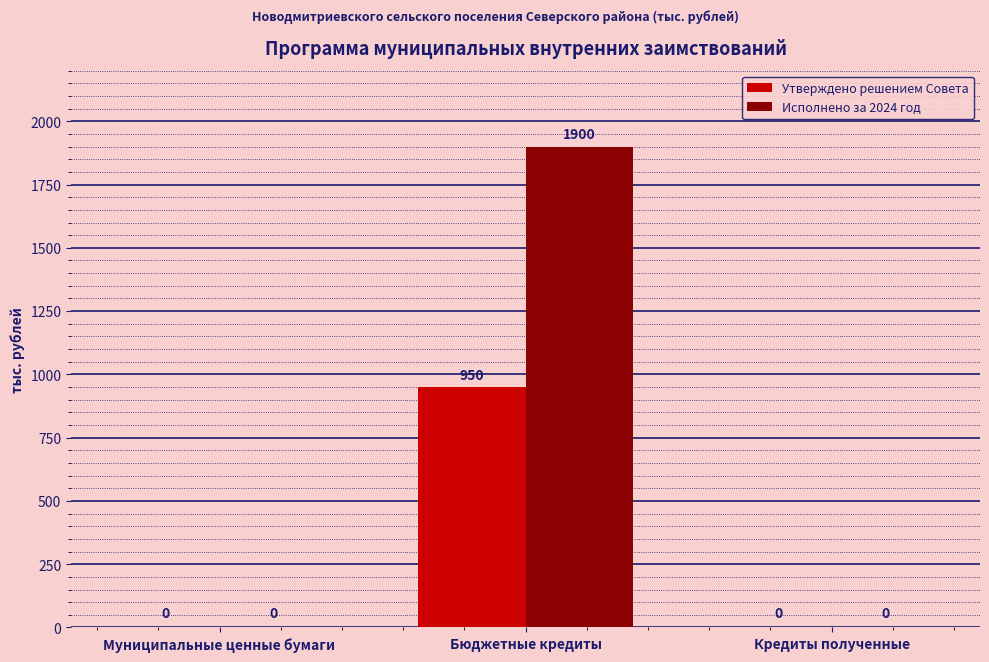

Between Муниципальные ценные бумаги and Бюджетные кредиты, which series saw the biggest shift?

Исполнено за 2024 год